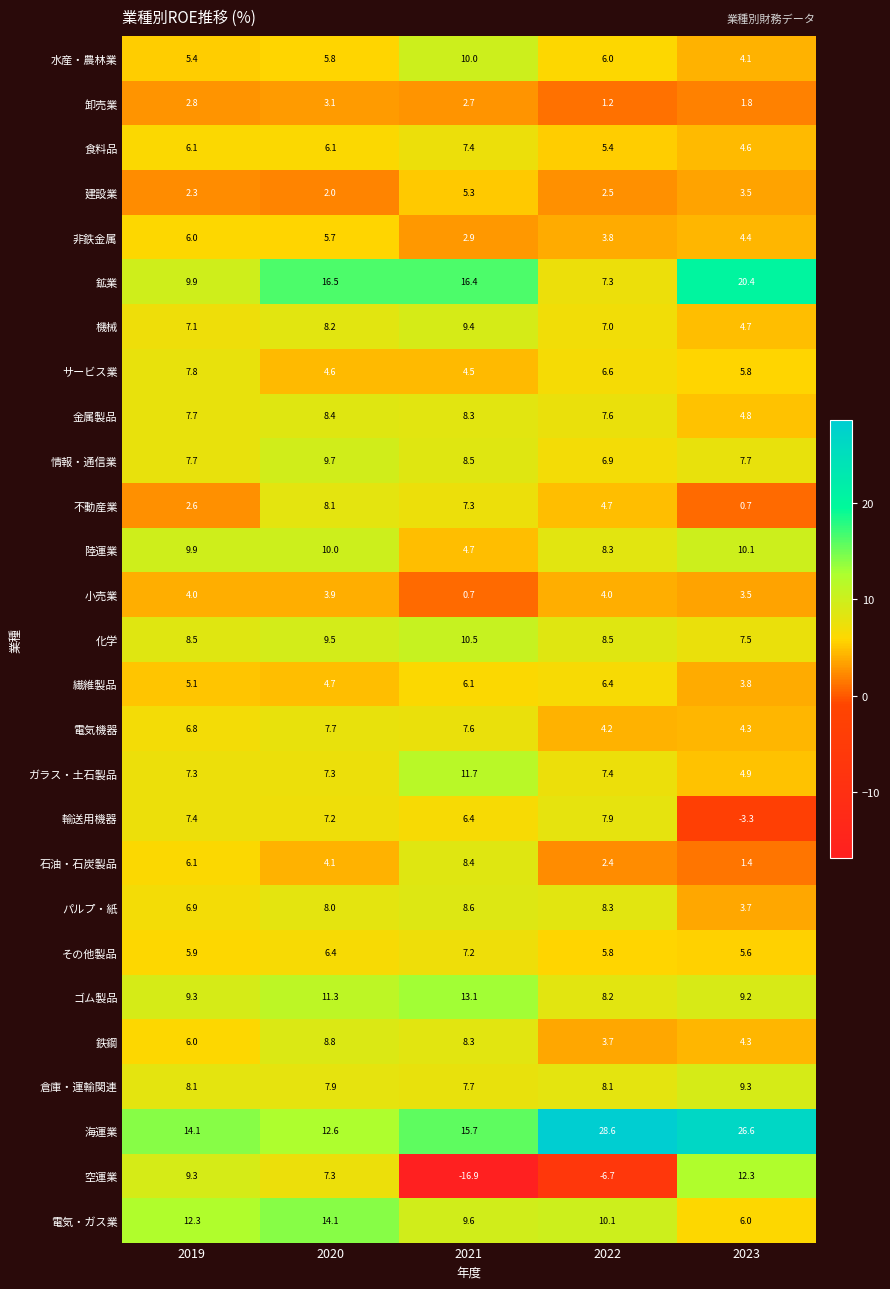

How many data points does each series have?

5